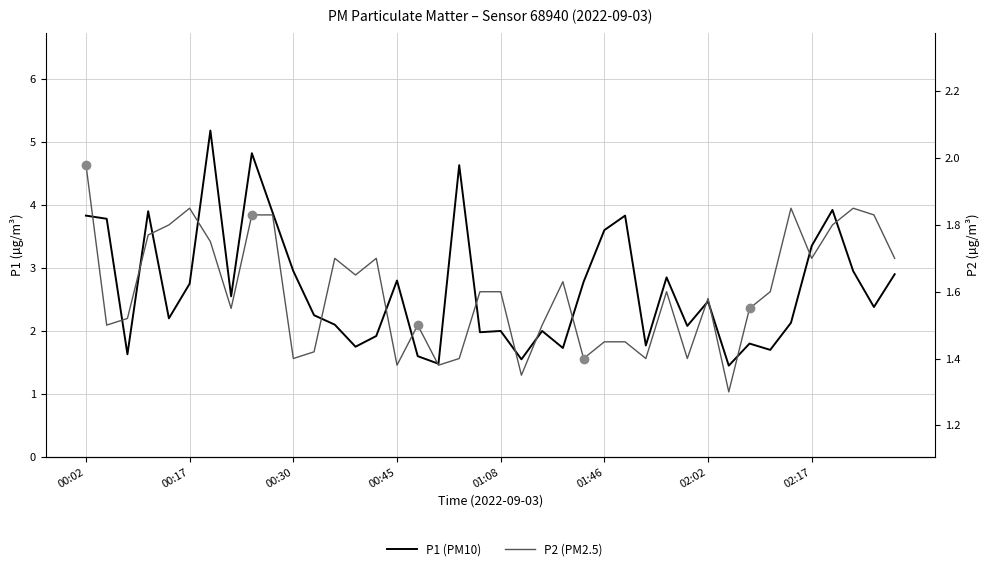

True or false: P1 has more than 1 interior local peaks.

True